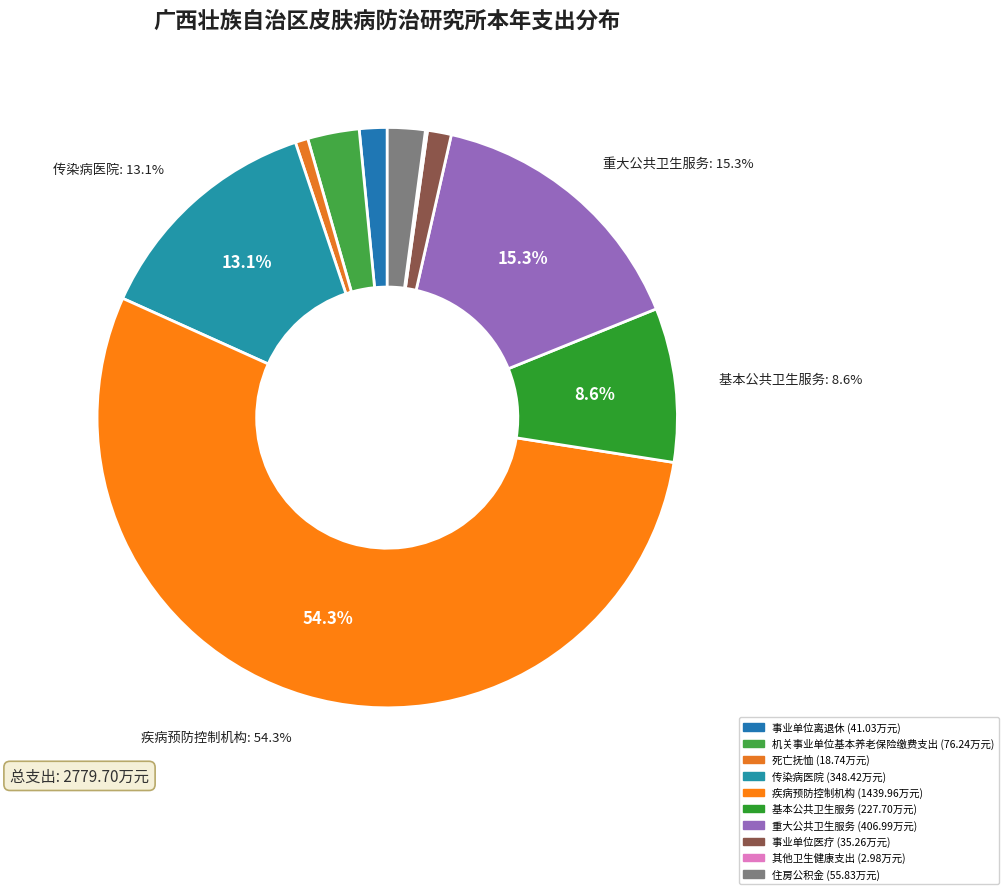

Which slice is the largest?

疾病预防控制机构